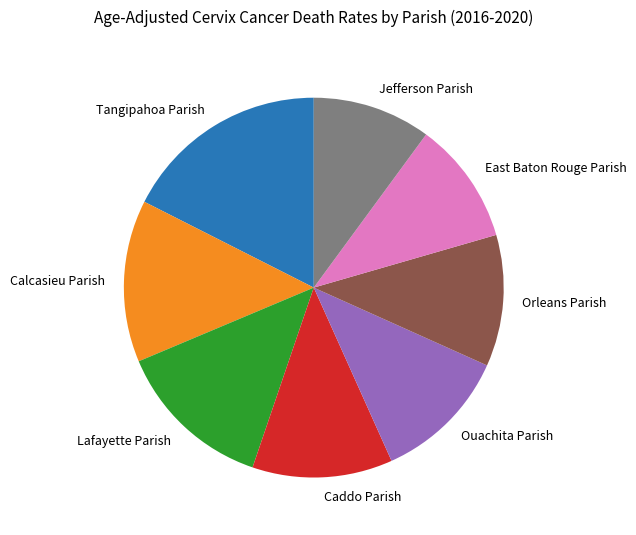

Is there a majority slice in this chart?

No